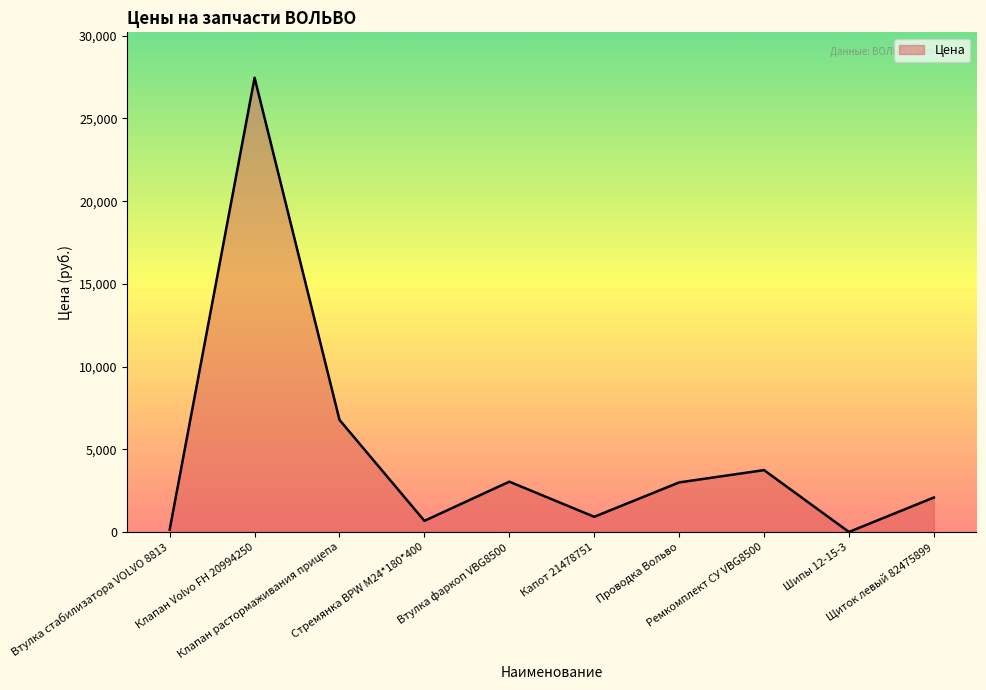

What is the difference between the maximum and second lowest values?

27305.1